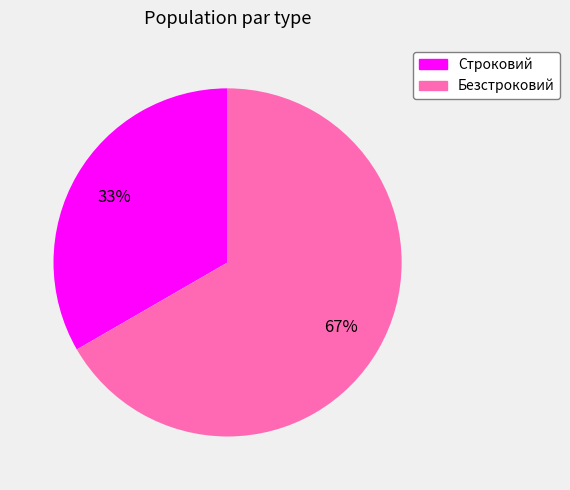

To the nearest percent, what percentage of the pie is Безстроковий?

67%